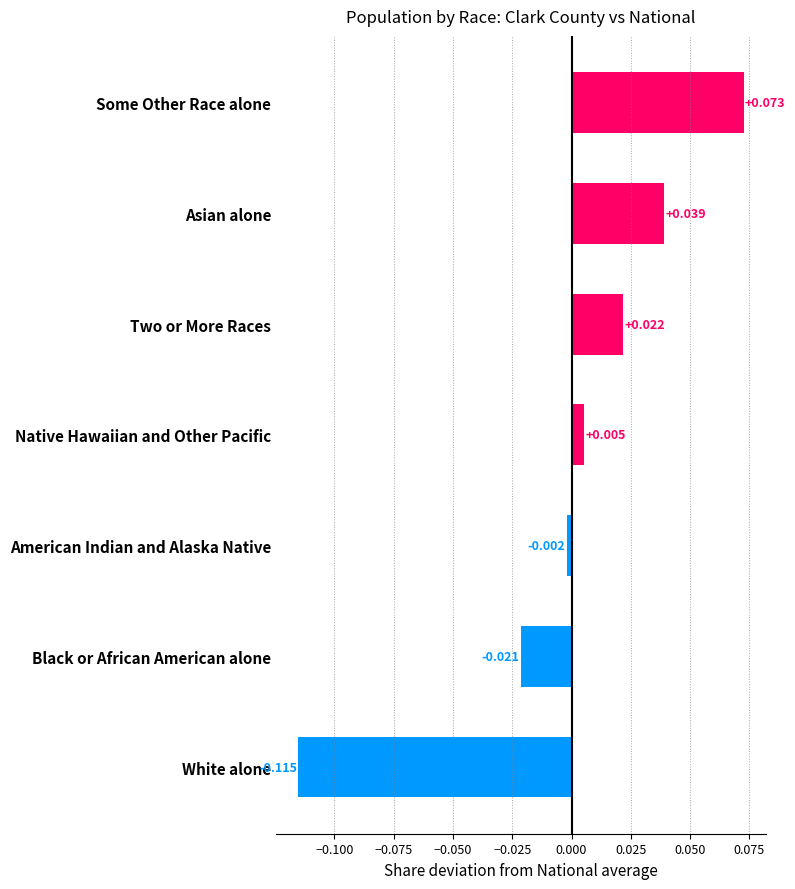

Which category has the lowest value across all series?

White alone